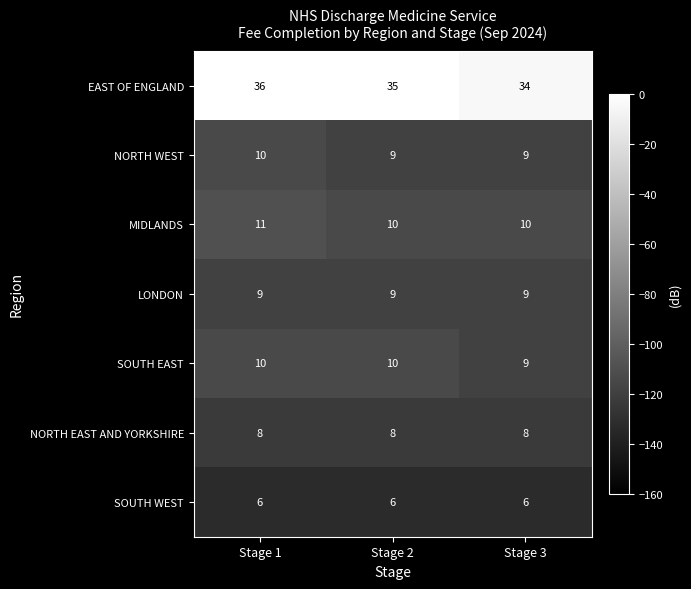

What is the sum of all EAST OF ENGLAND values?

105